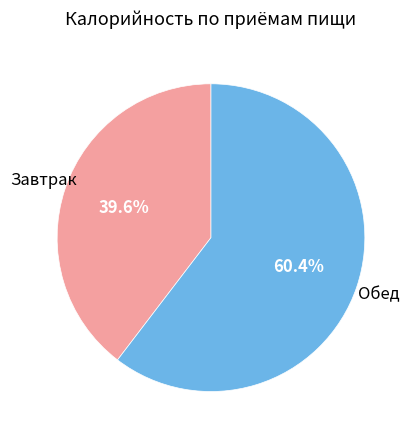

To the nearest percent, what is the average slice percentage?

50%